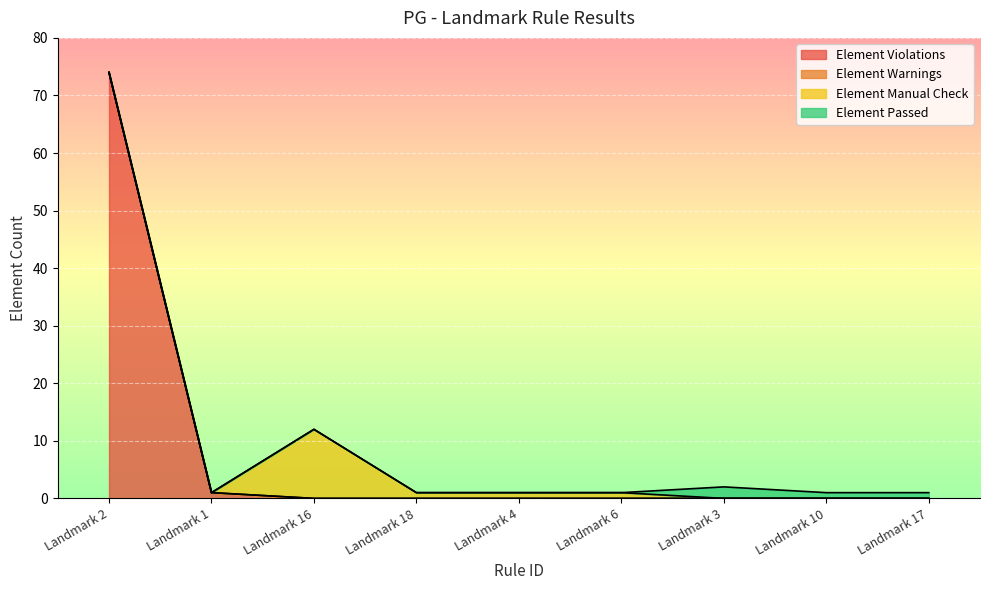

What is the total value across all series at Landmark 1?

1